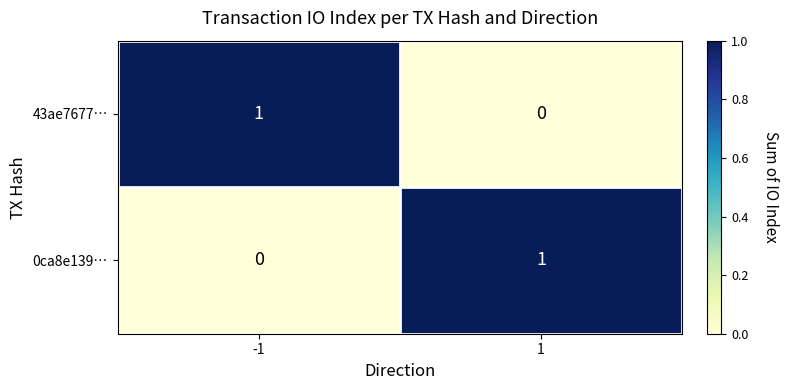

The value of 0ca8e139… at -1 is 1. True or false?

False